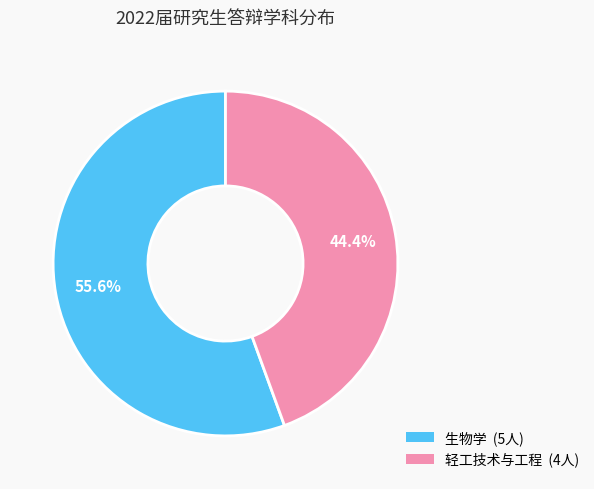

What is the ratio of the value at 轻工技术与工程 to the value at 生物学?

0.8